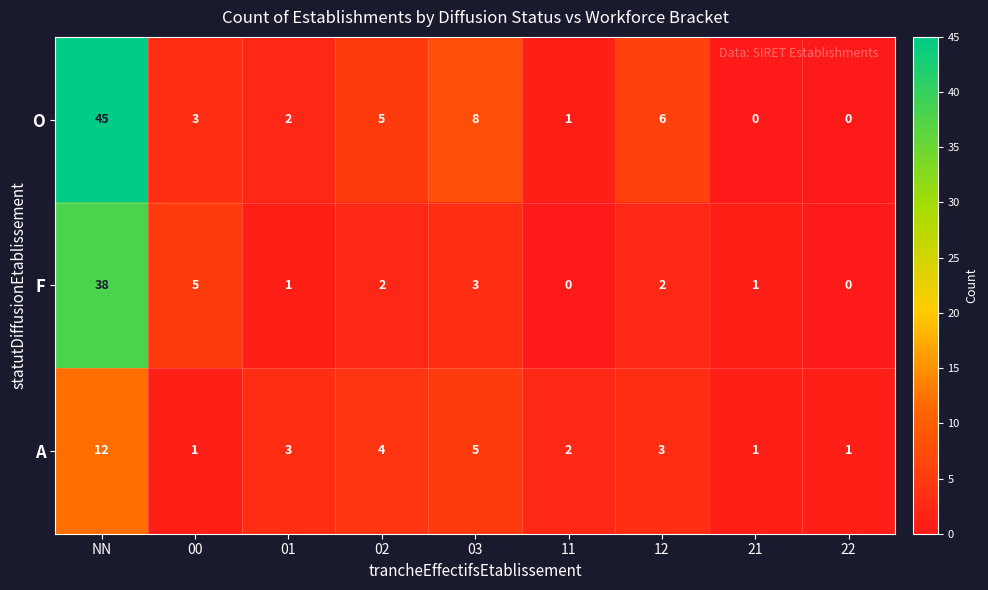

At which label does O first exceed 3?

NN